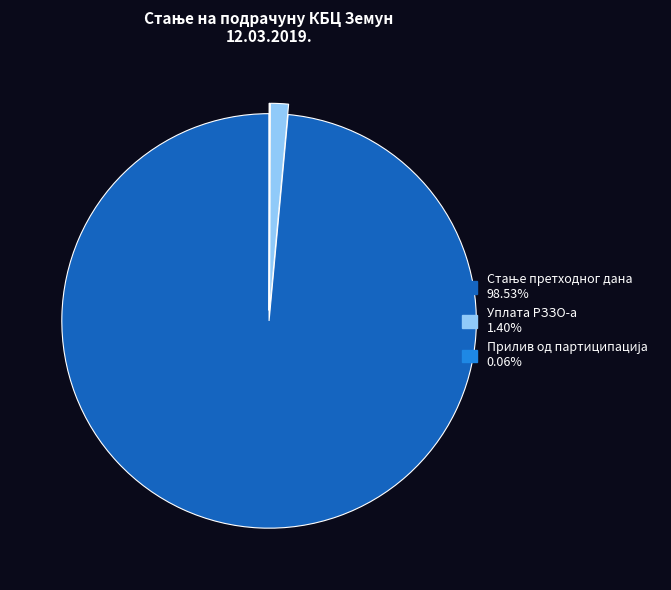

Is there a majority slice in this chart?

Yes